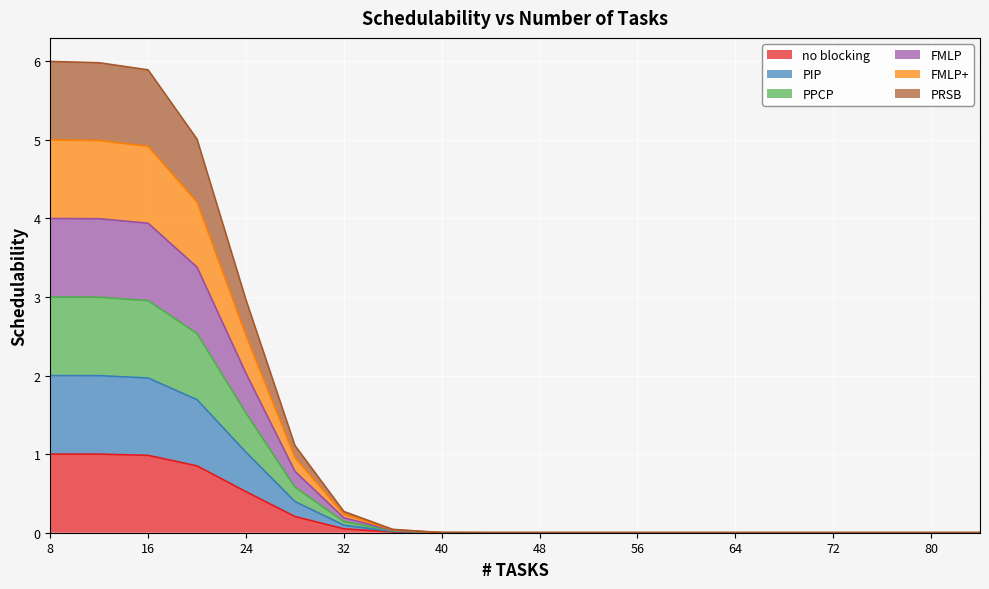

Which series changed the most between 28 and 64?

PPCP